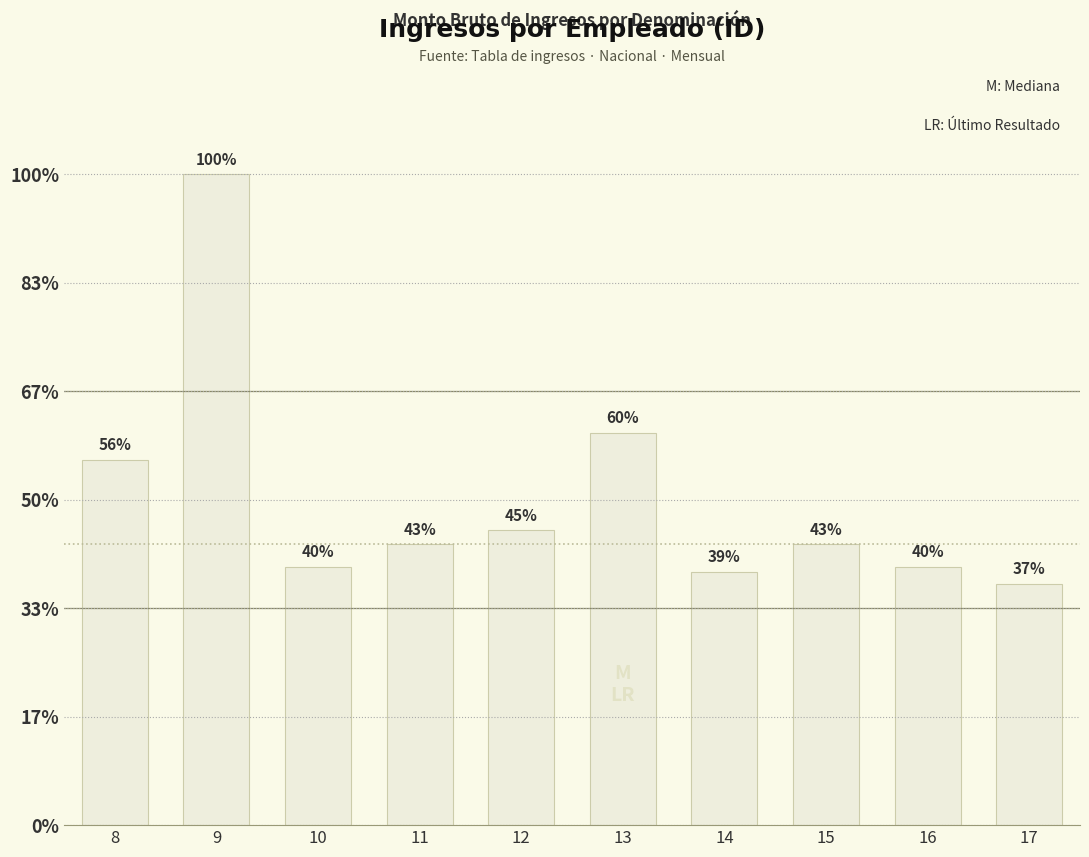

Are the bars horizontal?

No